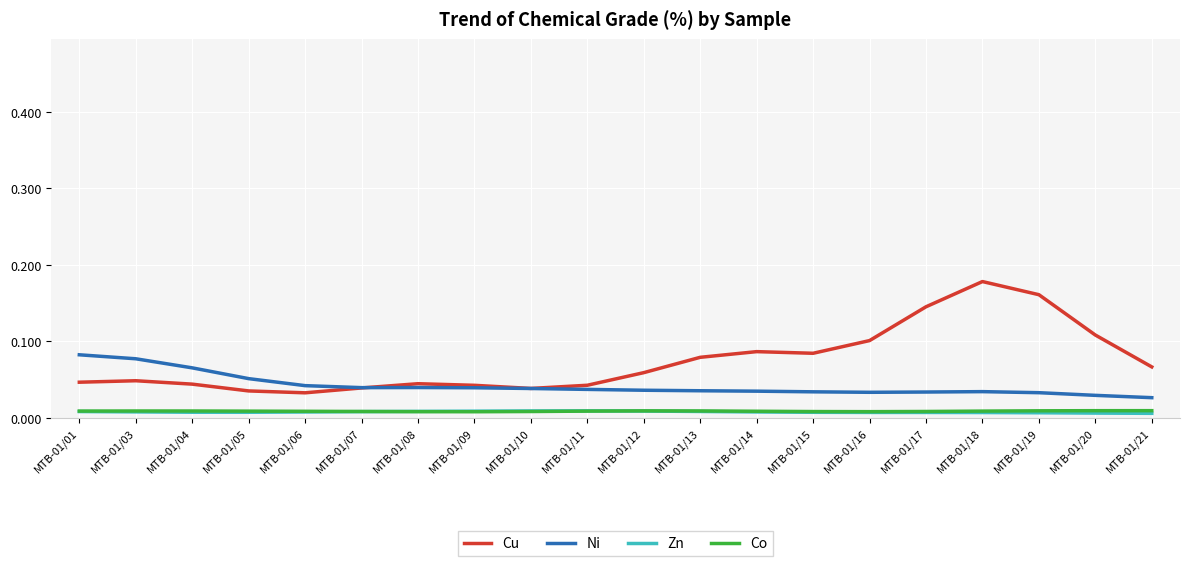

True or false: Ni and Zn cross at least once.

False